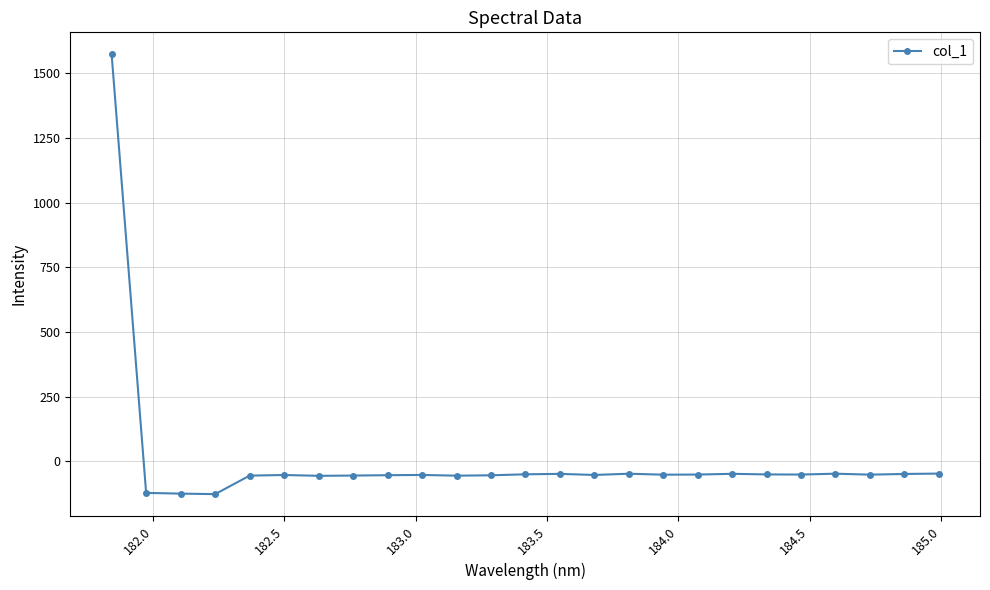

What is the greatest value displayed?

1572.6